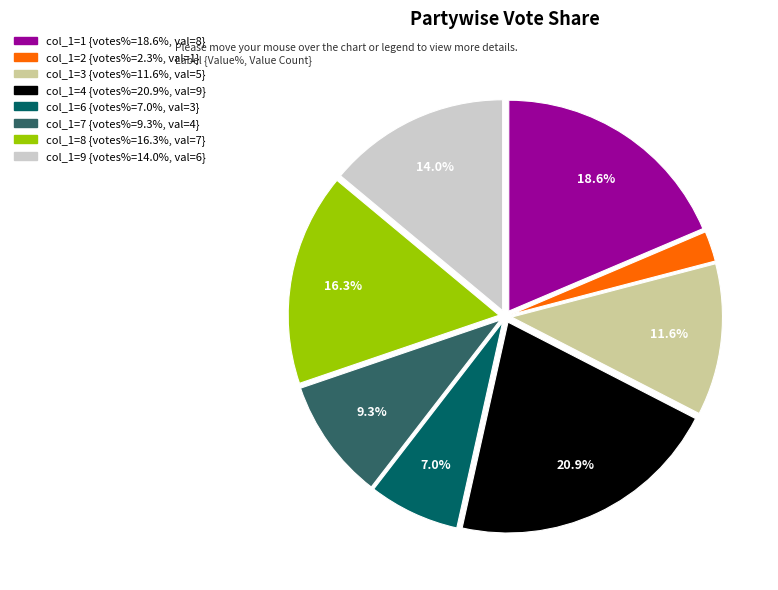

To the nearest percent, what is the difference between the largest and smallest slice percentages?

19%